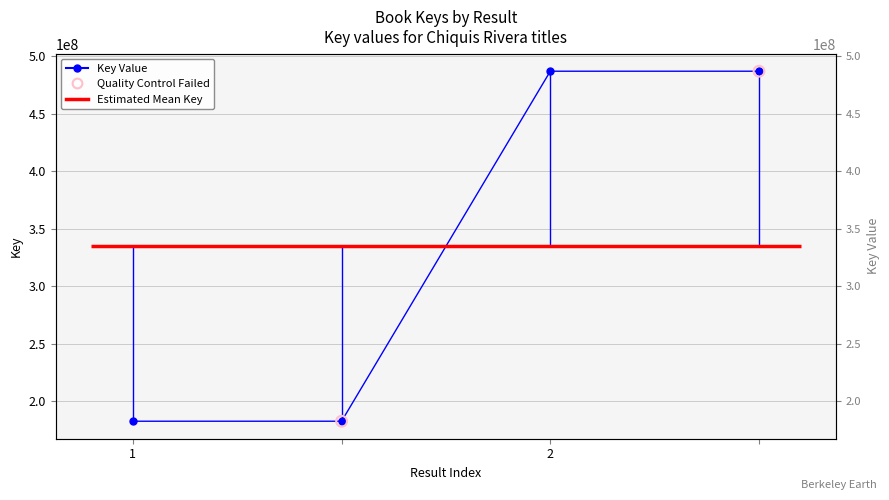

Approximately how many times larger is the value at  compared to ?

2.7